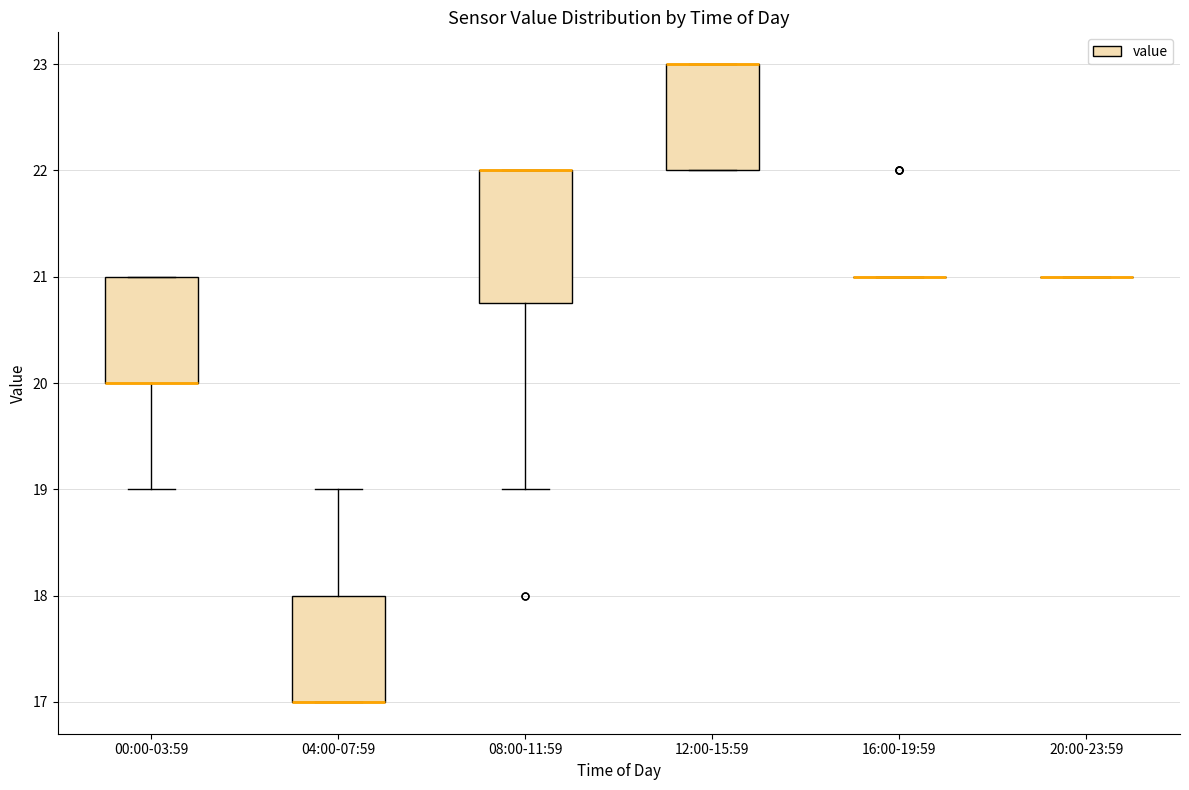

Where does the lower whisker of the box for 08:00-11:59 end on the y-axis? The values are not printed on the chart, so give them approximately, as read against the axis.

19.0